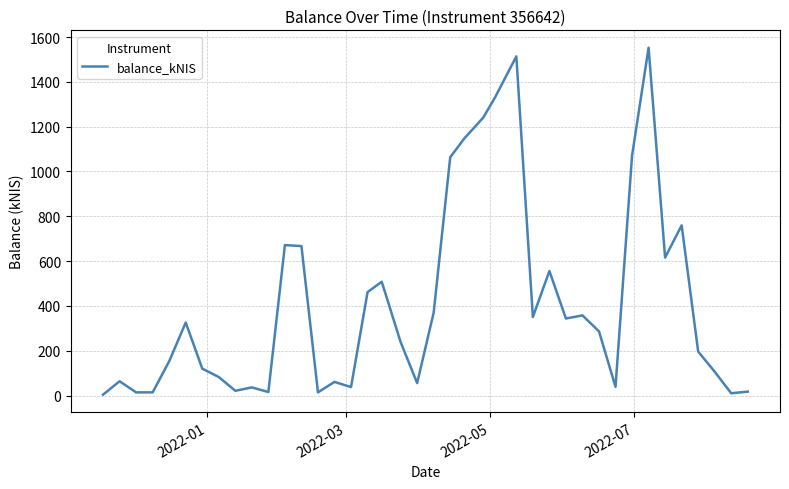

What is the greatest value displayed?

1552.4